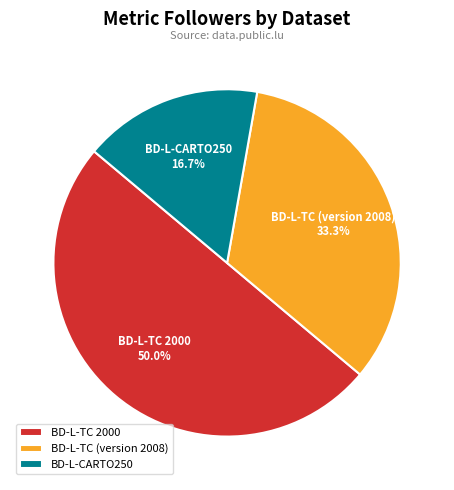

What percentage do BD-L-TC 2000 and BD-L-CARTO250 together represent?

66.7%